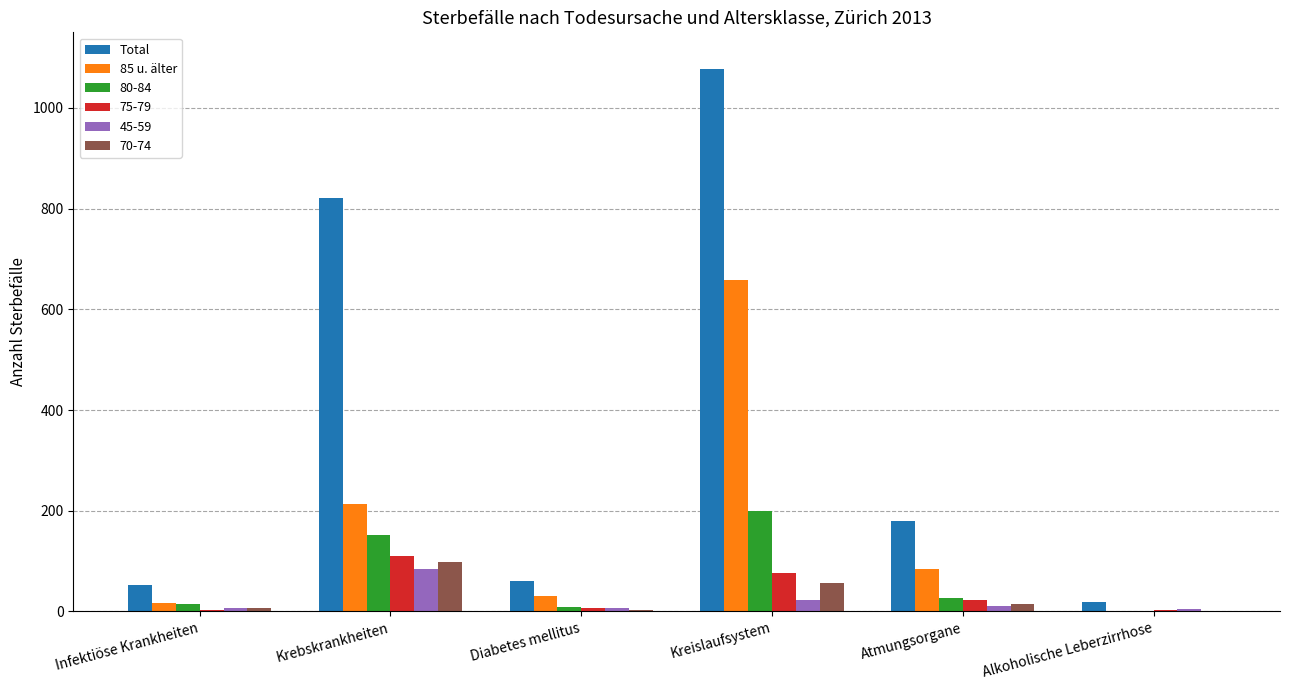

Which series has the largest total across all categories?

Total